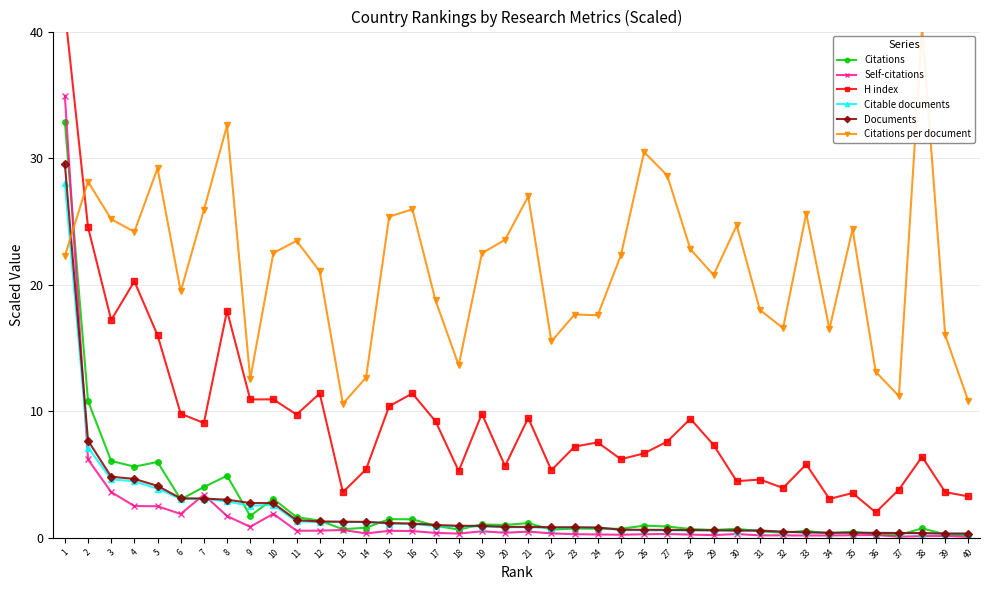

How many distinct data groups are displayed?

6